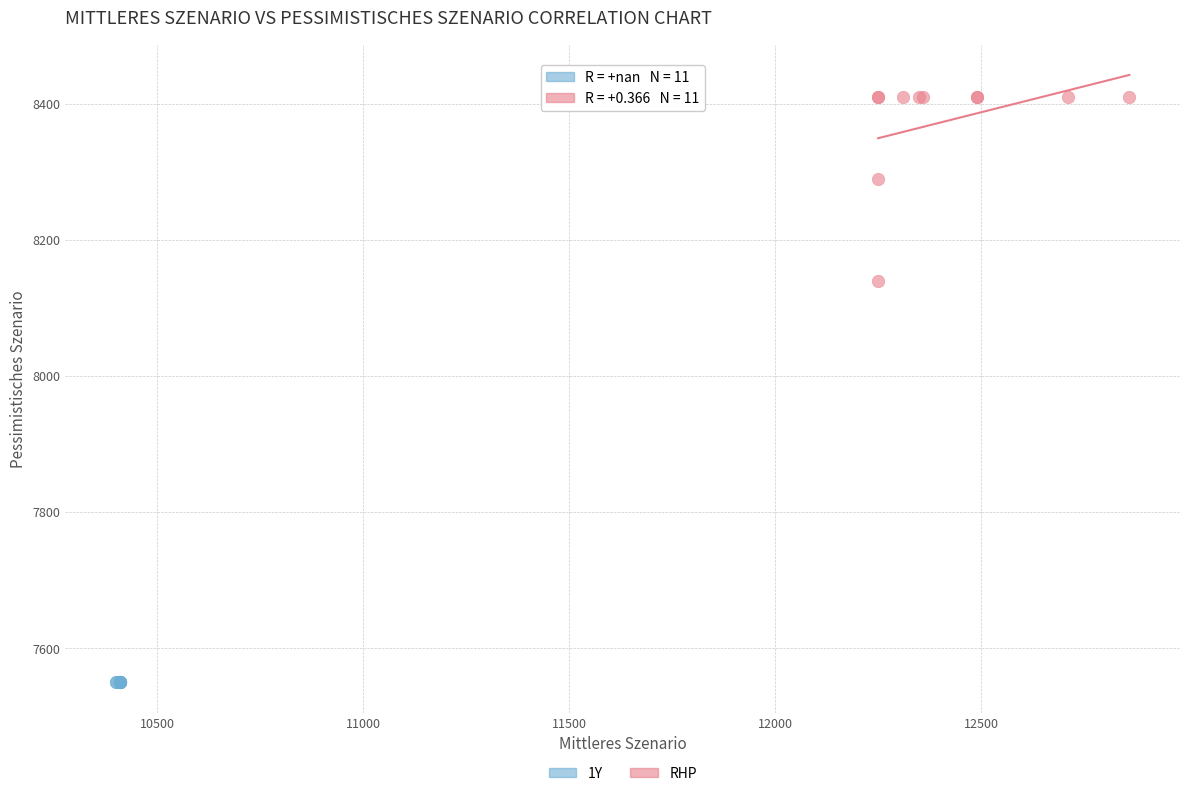

Which series contains the highest Y value?

RHP